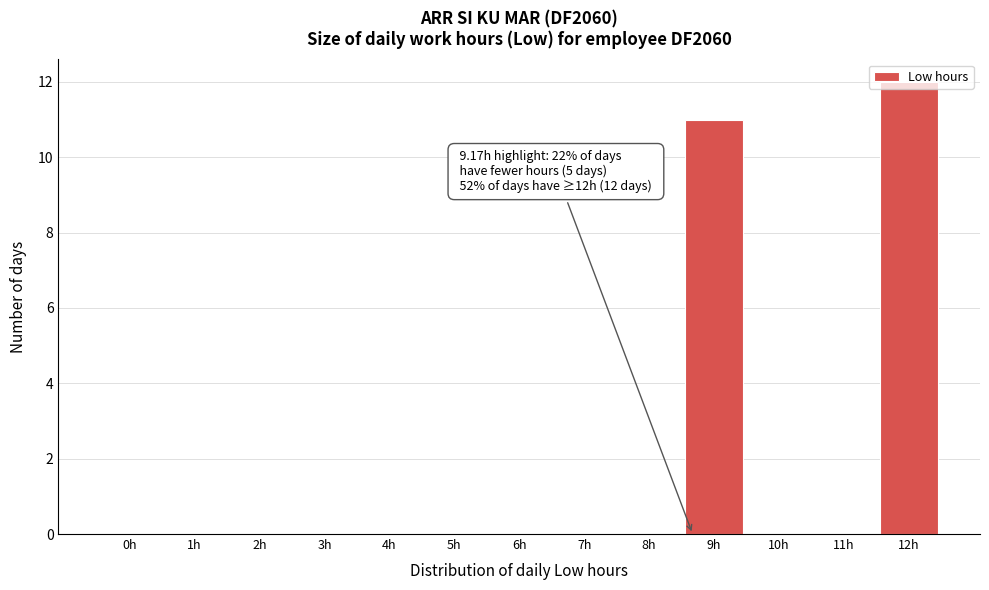

At which label is the value closest to 6?

9h